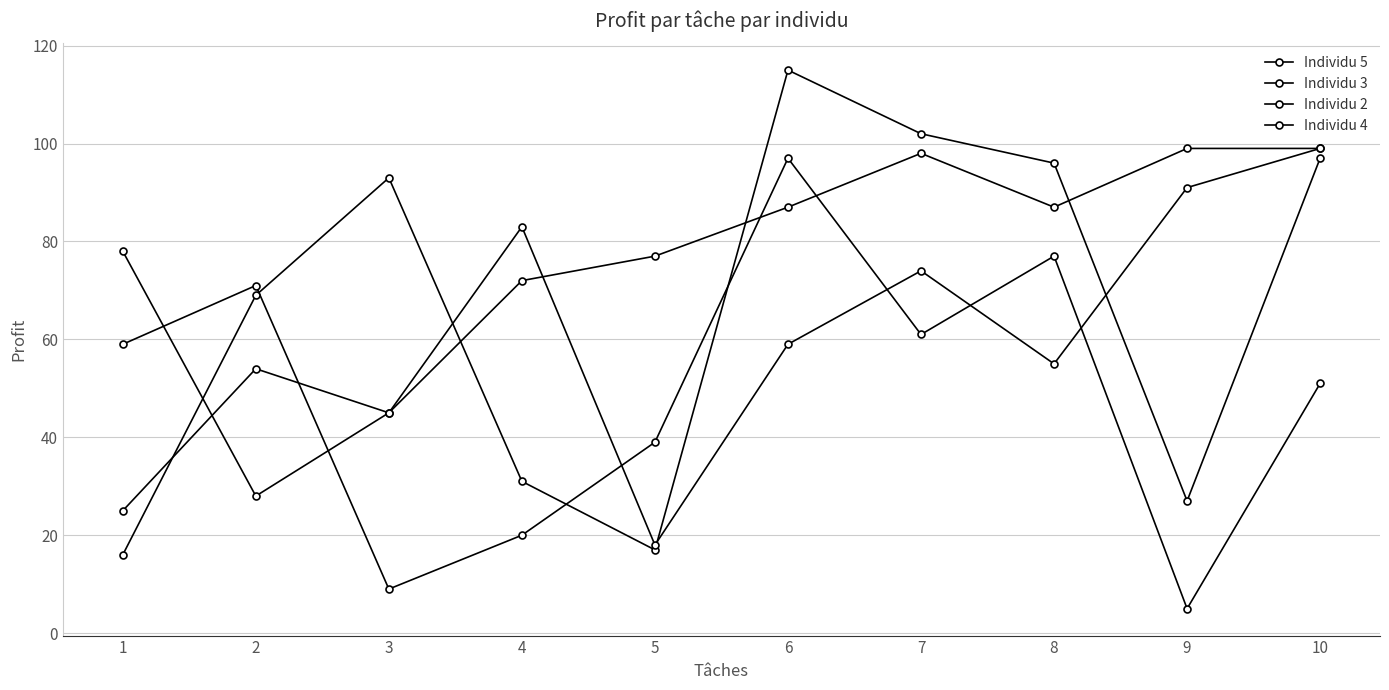

What is the minimum value for Individu 3?

25